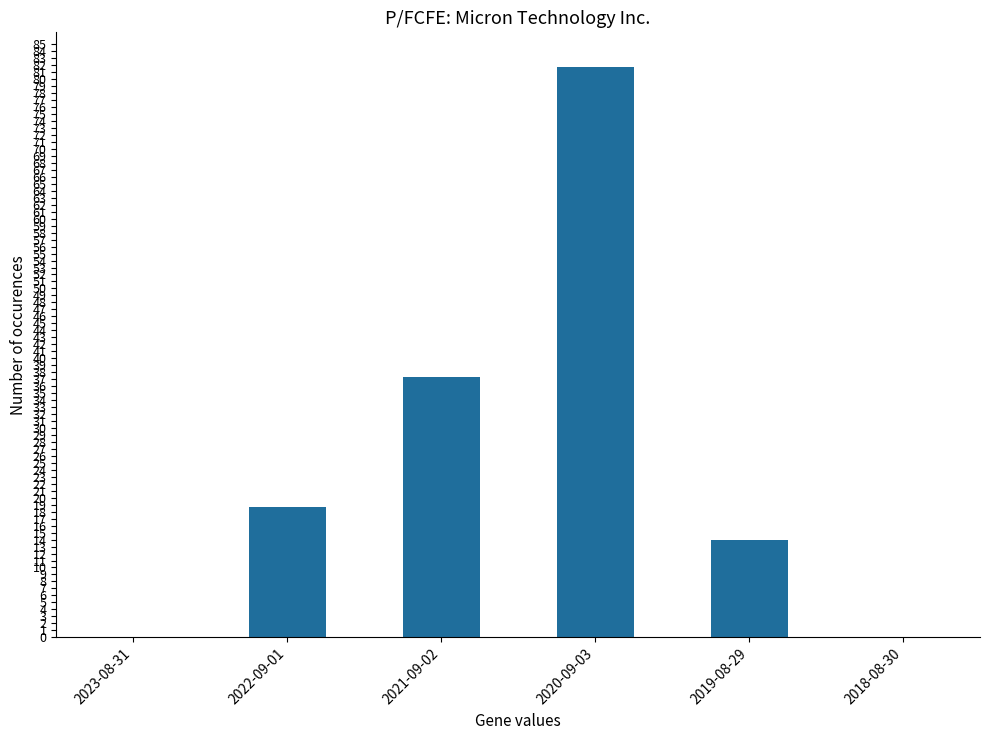

Which label corresponds to the largest value in the chart?

2020-09-03